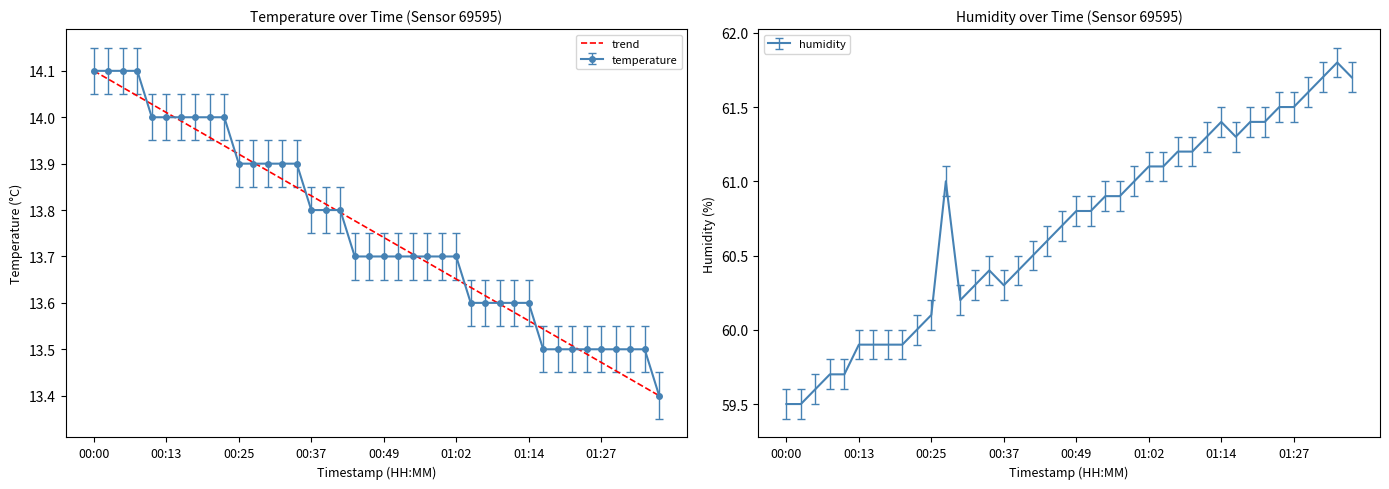

Is it true that temperature equals 22.1 at 01:14?

False